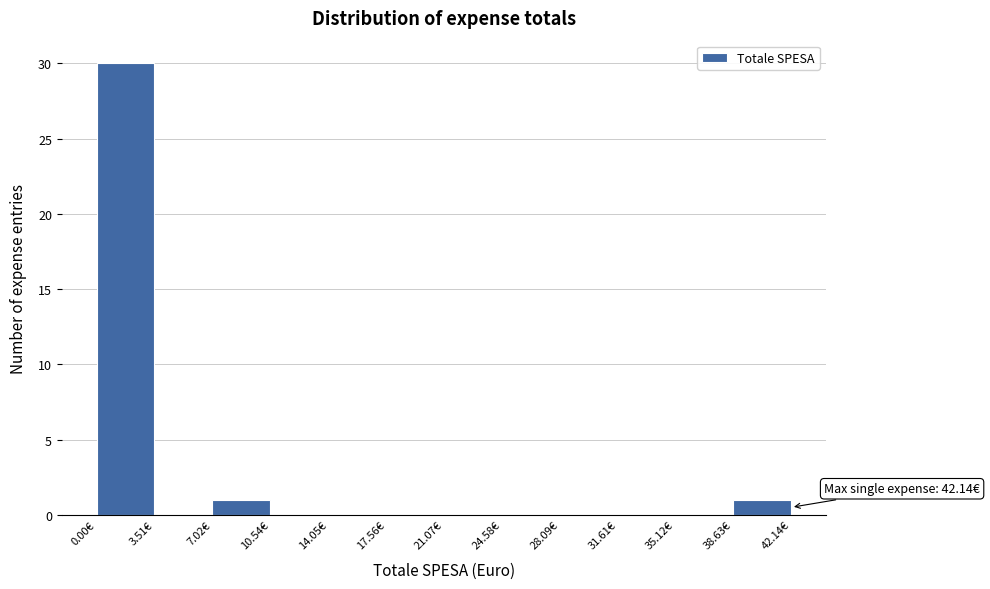

Over which range of the x-axis is the bar tallest?

0.0 to 3.5